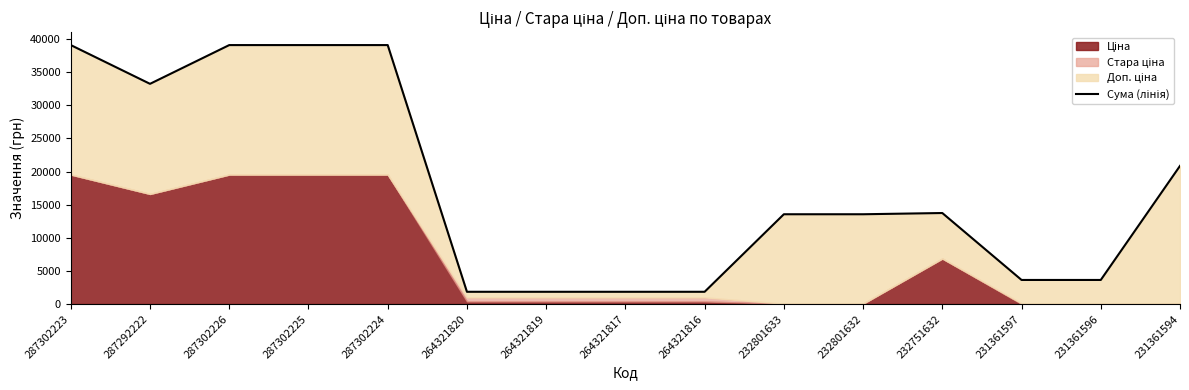

Which category has the lowest value across all series?

264321820